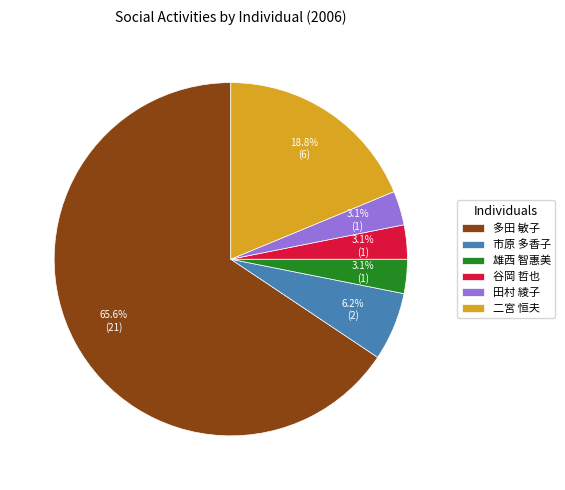

To the nearest percent, what is the combined percentage of 市原 多香子 and 多田 敏子?

72%